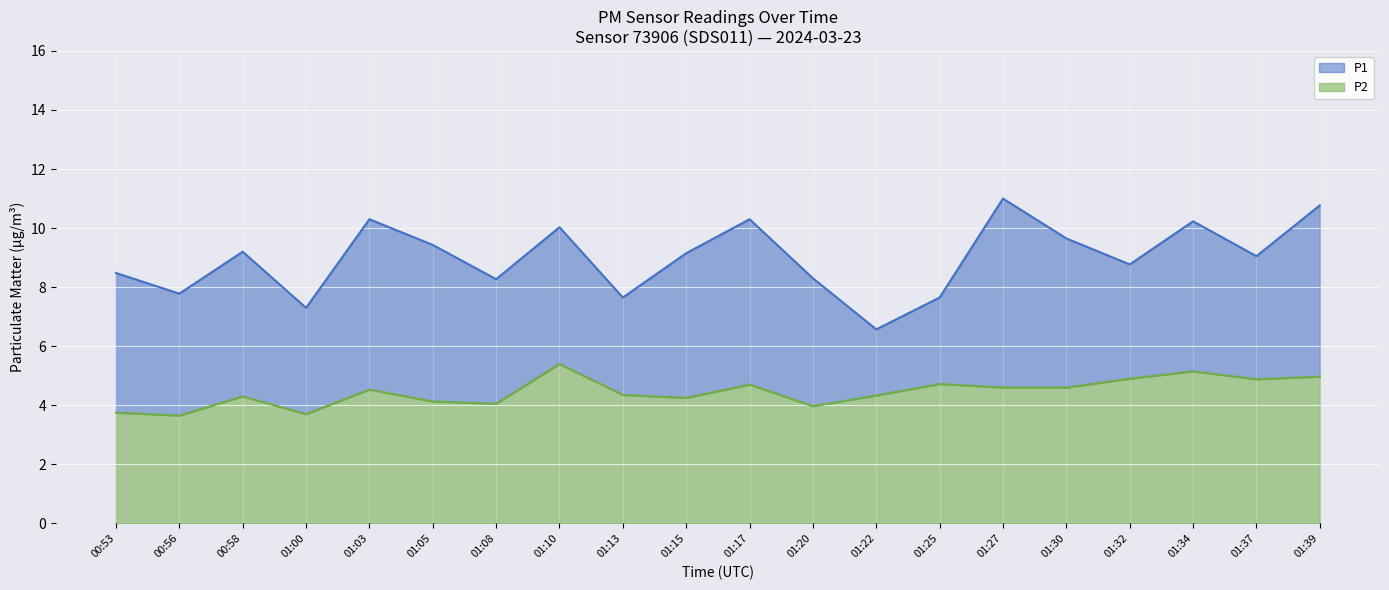

How many lines are shown in the chart?

2